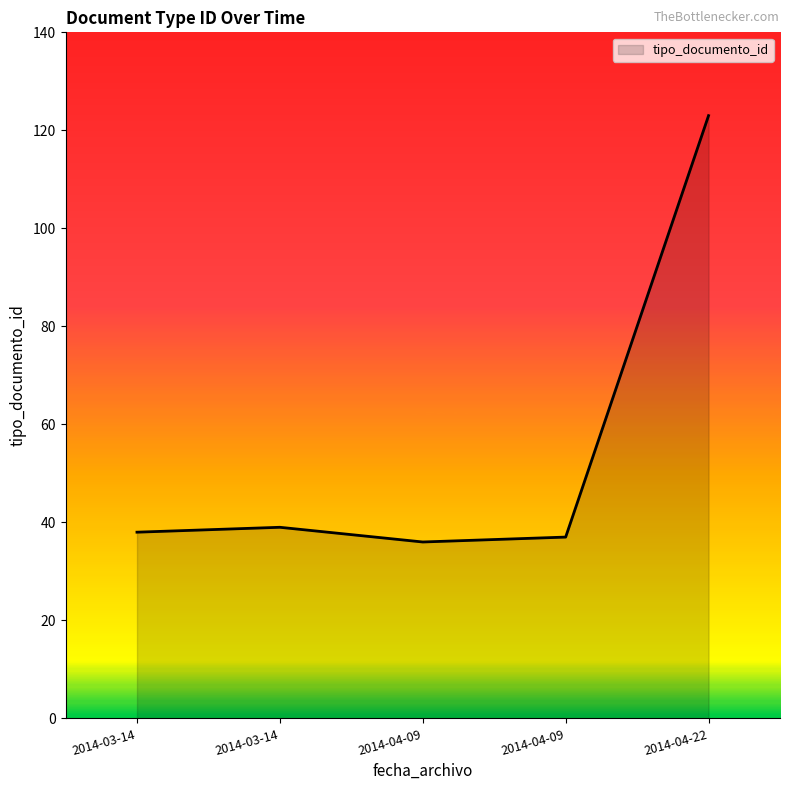

The chart shows a value of 51 at 2014-04-09. True or false?

False